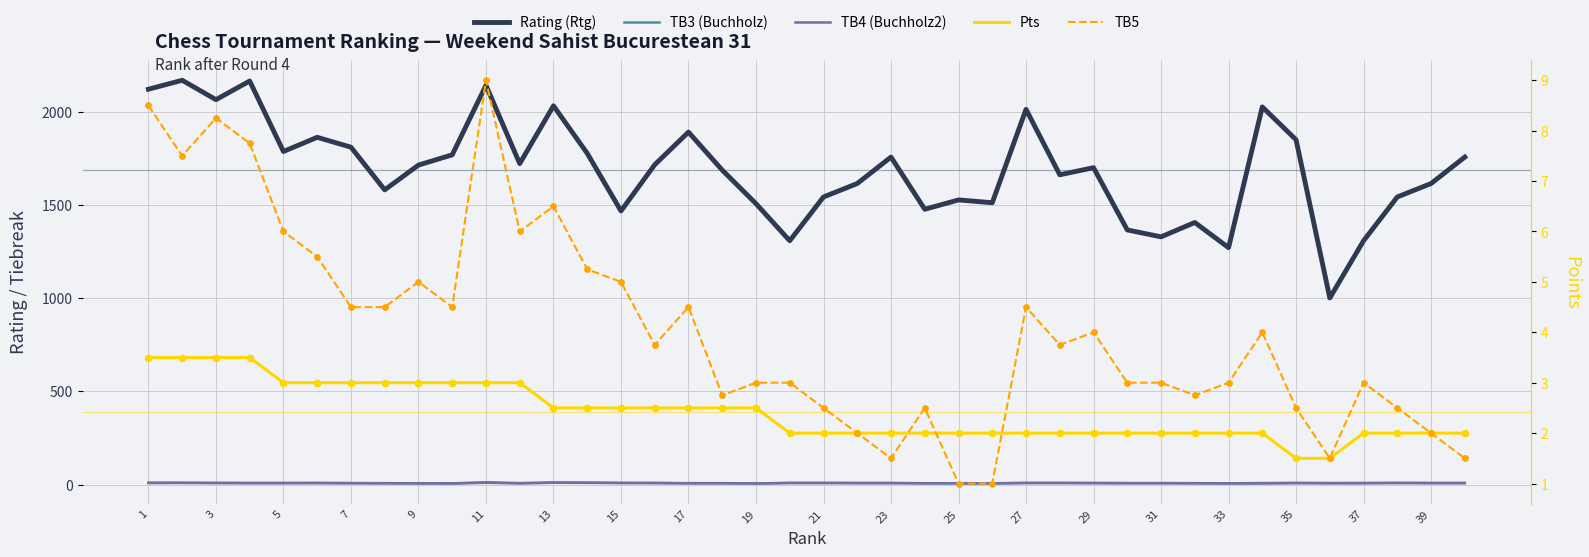

Is the value of Rating (Rtg) at 5 greater than the value of TB3 (Buchholz) at 31?

Yes